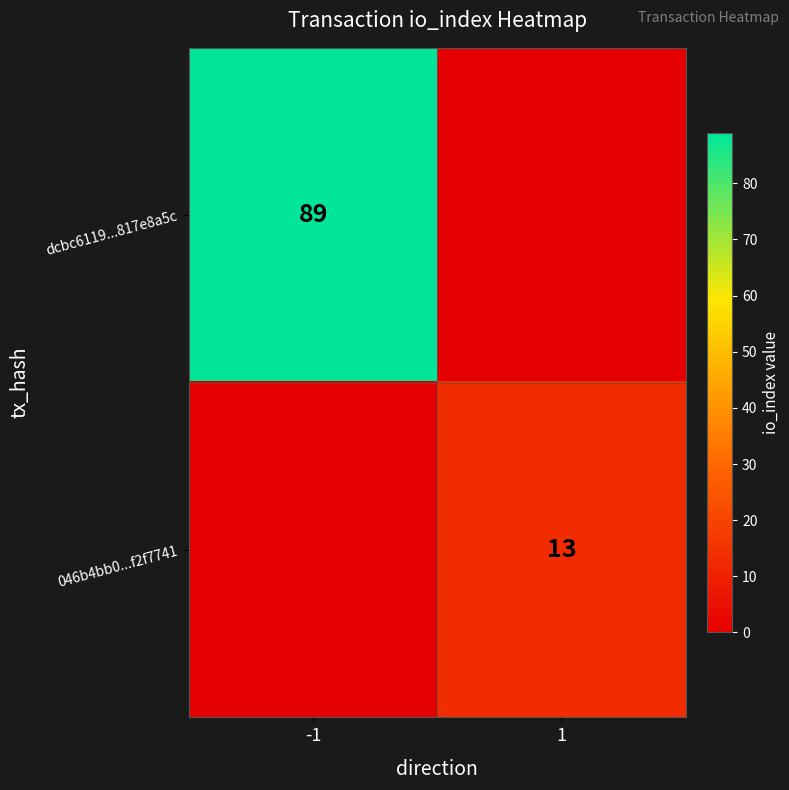

Is the value of 046b4bb0...f2f7741 at 1 greater than the value of dcbc6119...817e8a5c at -1?

No